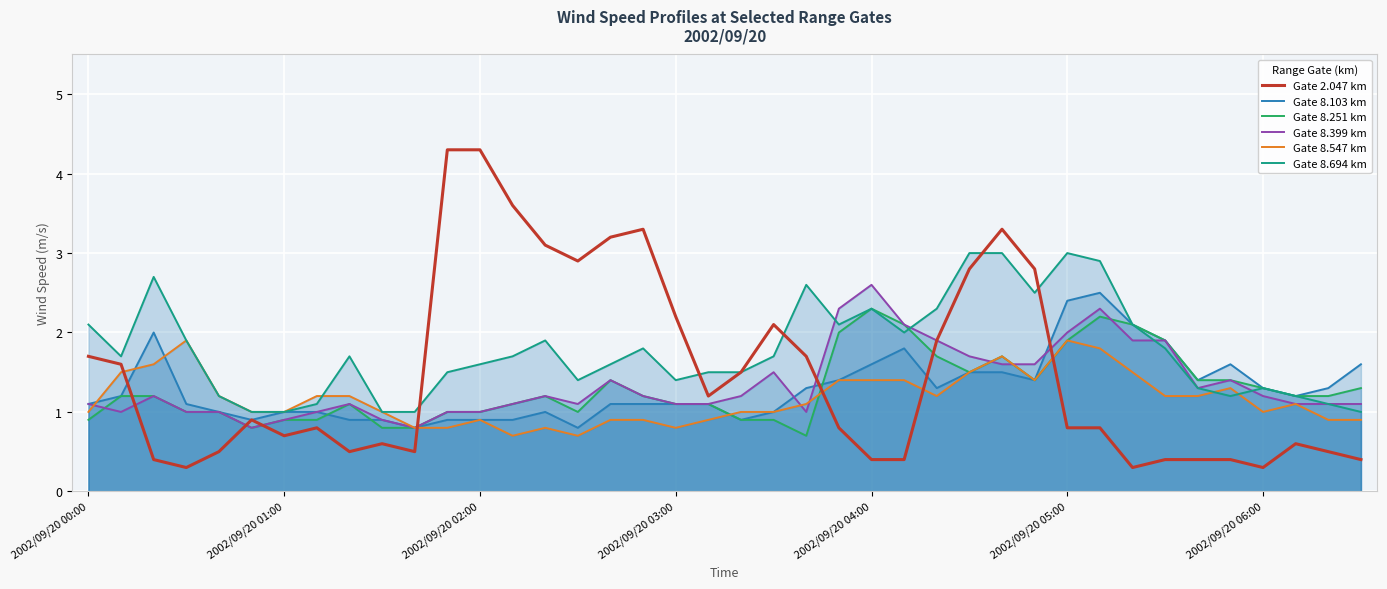

What is the maximum value for Gate 2.047 km?

4.3